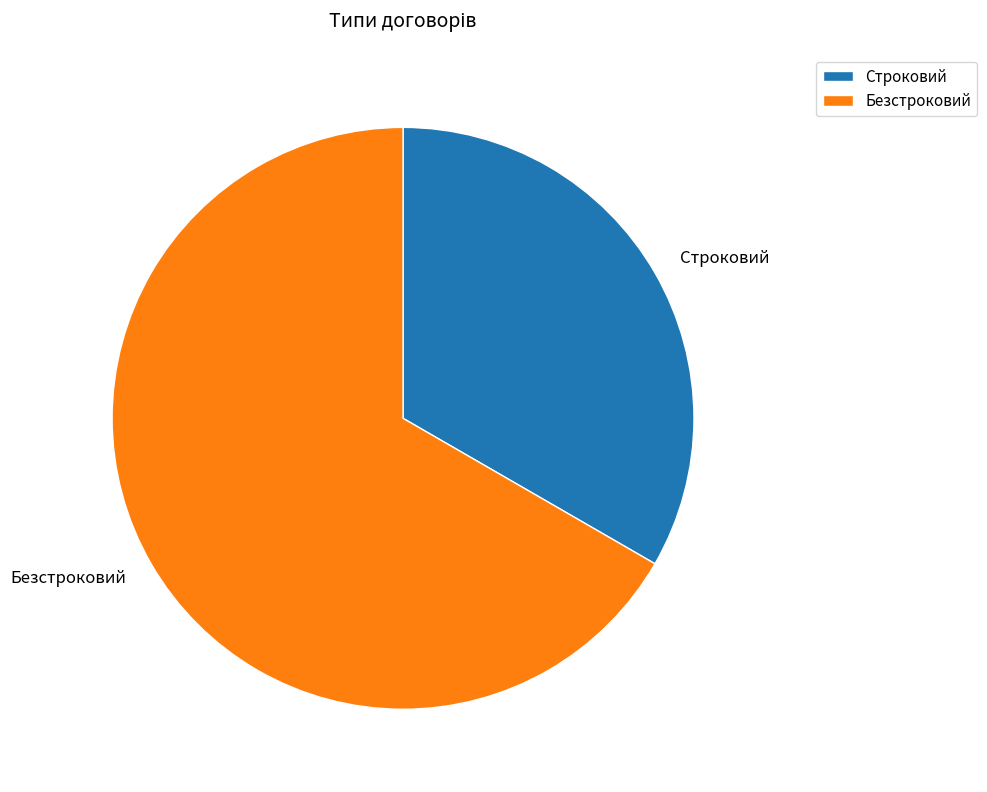

Is there any slice that represents more than half of the pie?

Yes